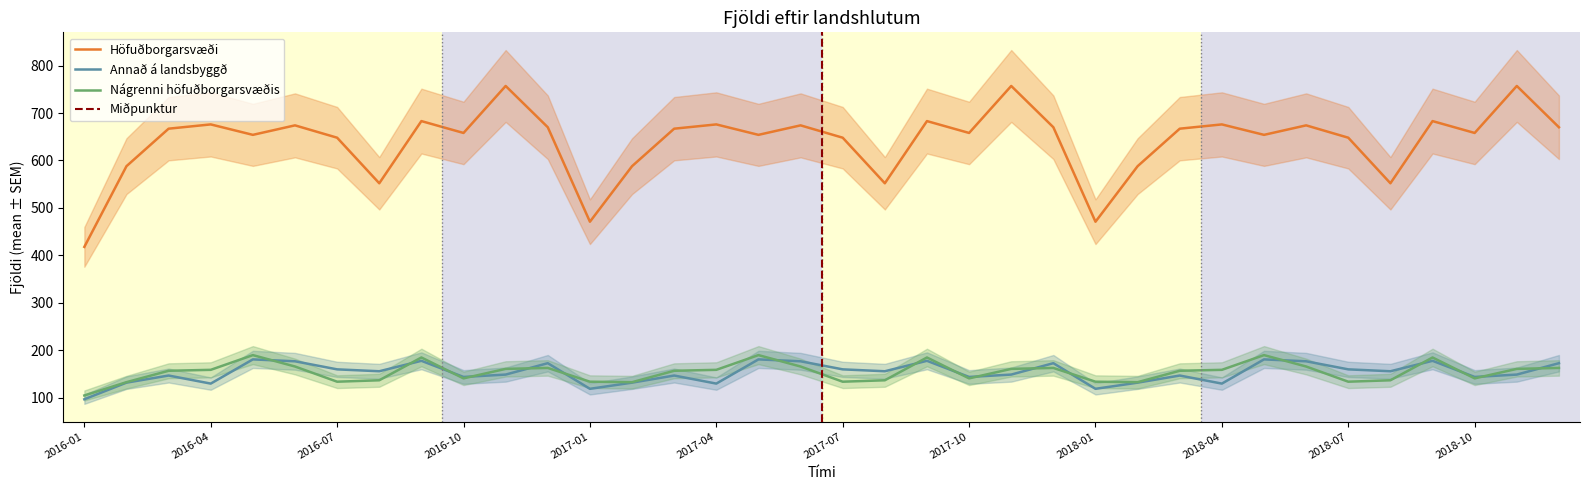

The Nágrenni höfuðborgarsvæðis series shows 85 at 2018-09. True or false?

False